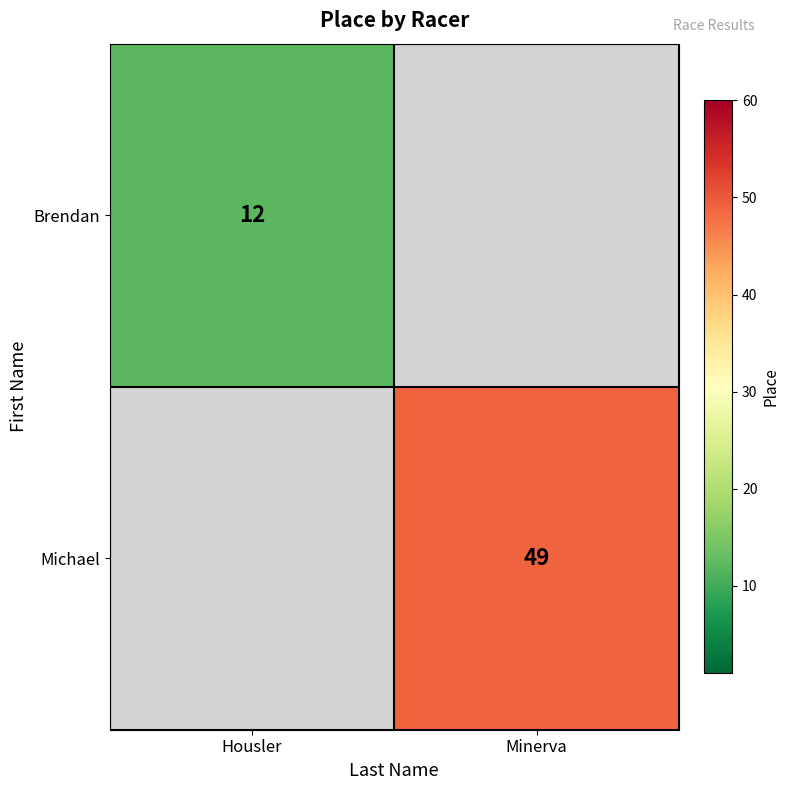

Is it true that Brendan equals 7.0 at Housler?

False